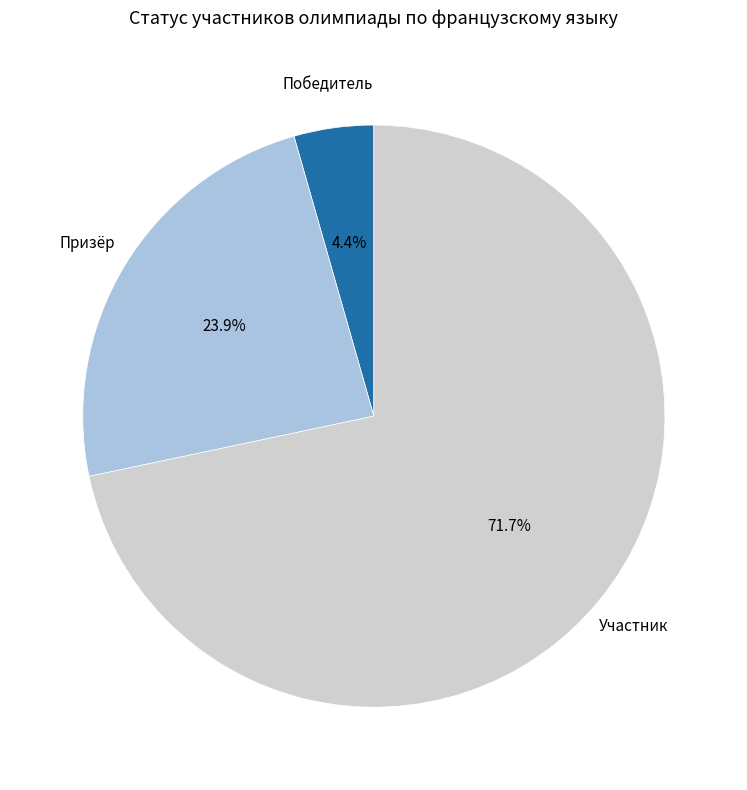

What percentage is the Победитель slice, to the nearest percent?

4%